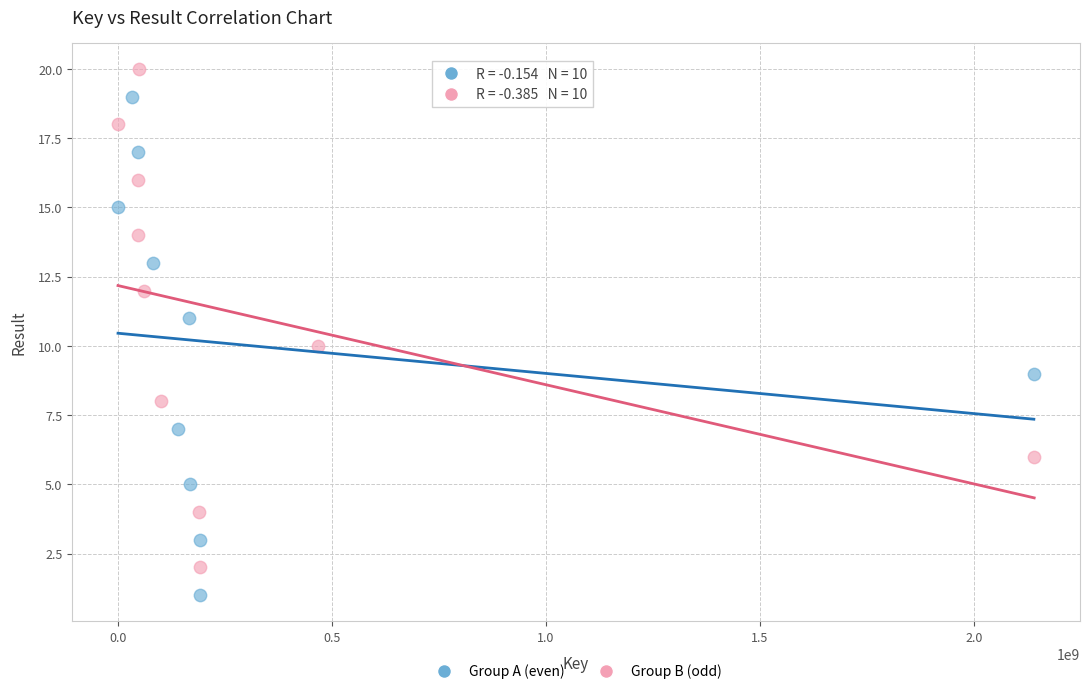

Which series reaches the maximum Y coordinate?

Group B (odd)